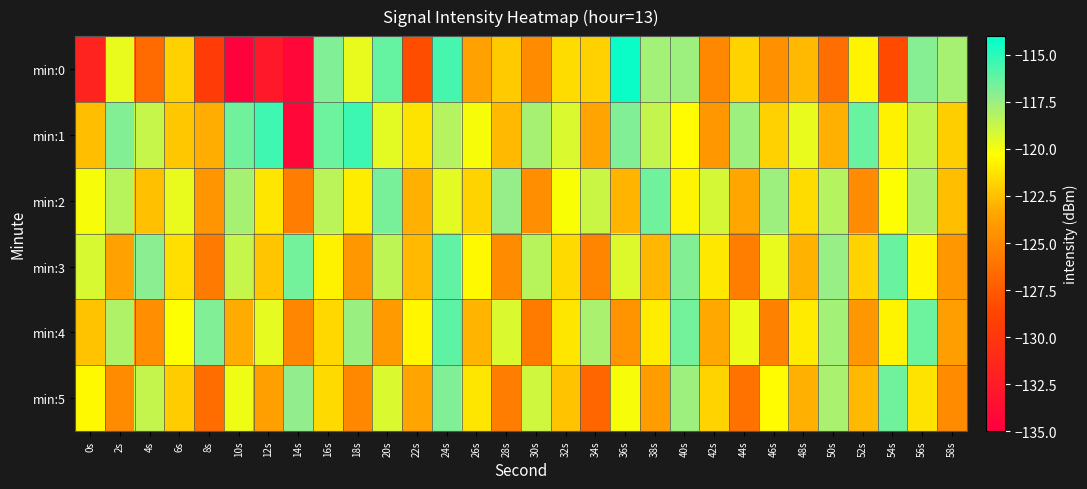

What is the smallest value displayed?

-134.7